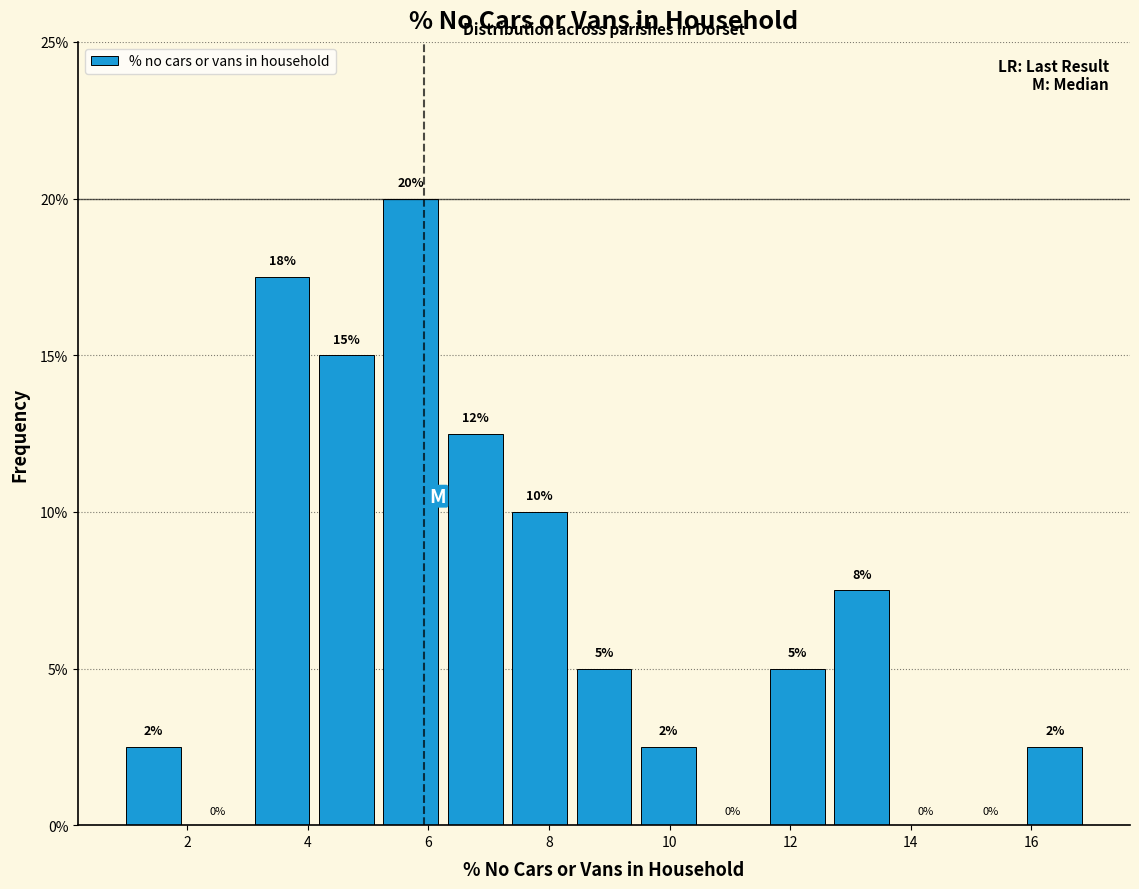

Which range on the x-axis has the tallest bar?

5.2 to 6.2